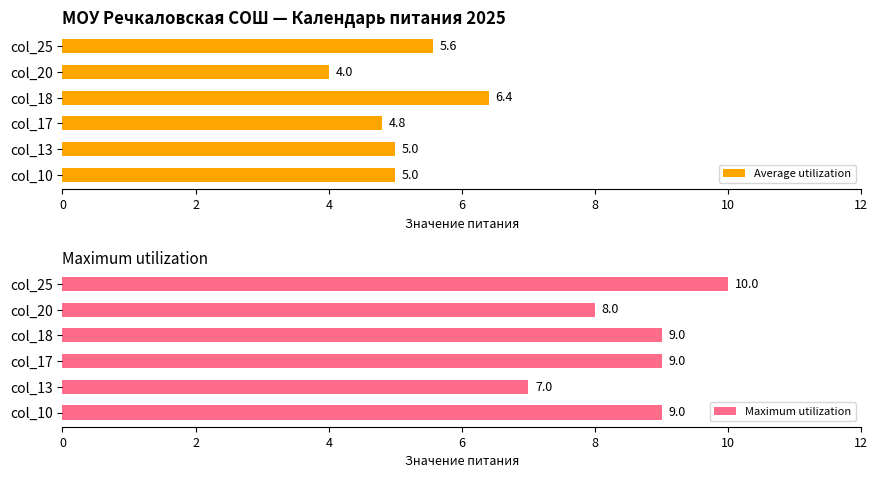

What is the sum of all Maximum utilization values?

52